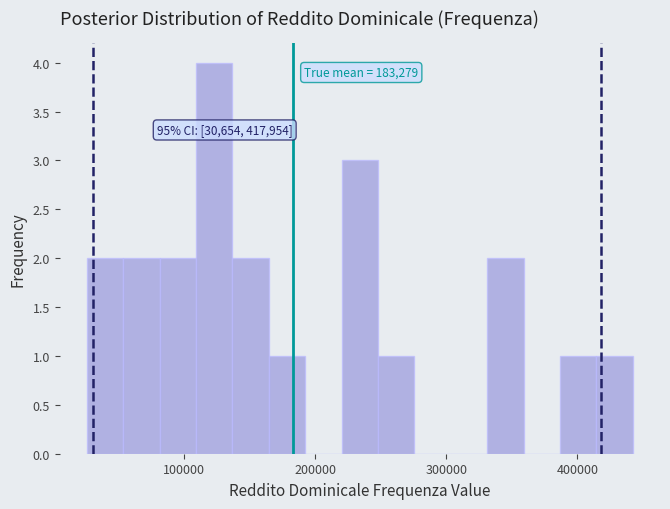

Read against the x-axis, roughly where is the centre of the tallest bar?

120000